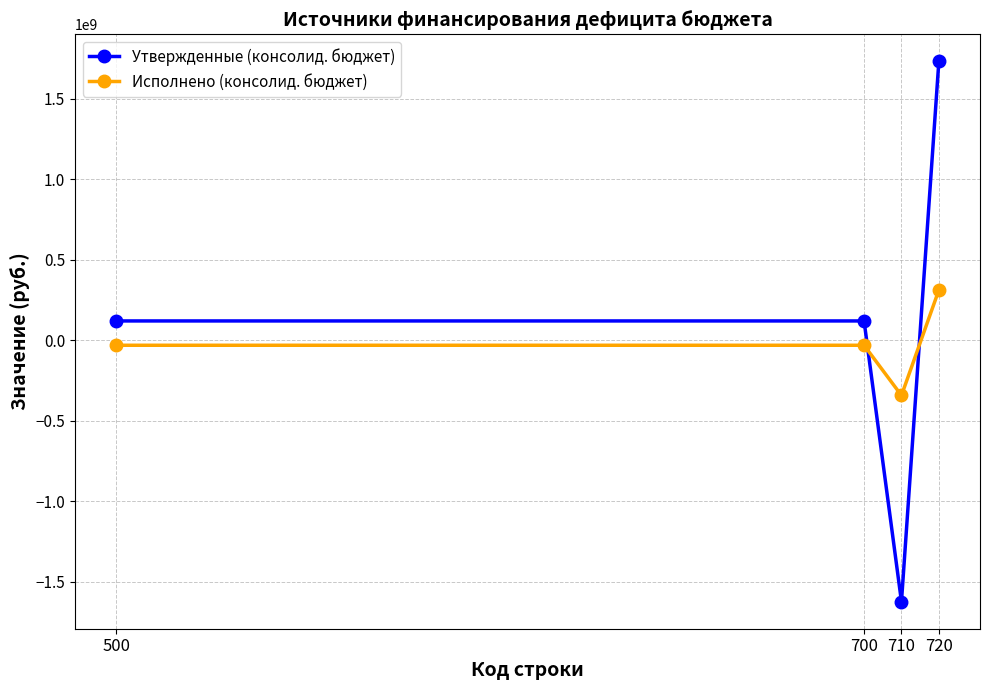

Rank the series by their average value, from lowest to highest.

Исполнено (консолид. бюджет), Утвержденные (консолид. бюджет)